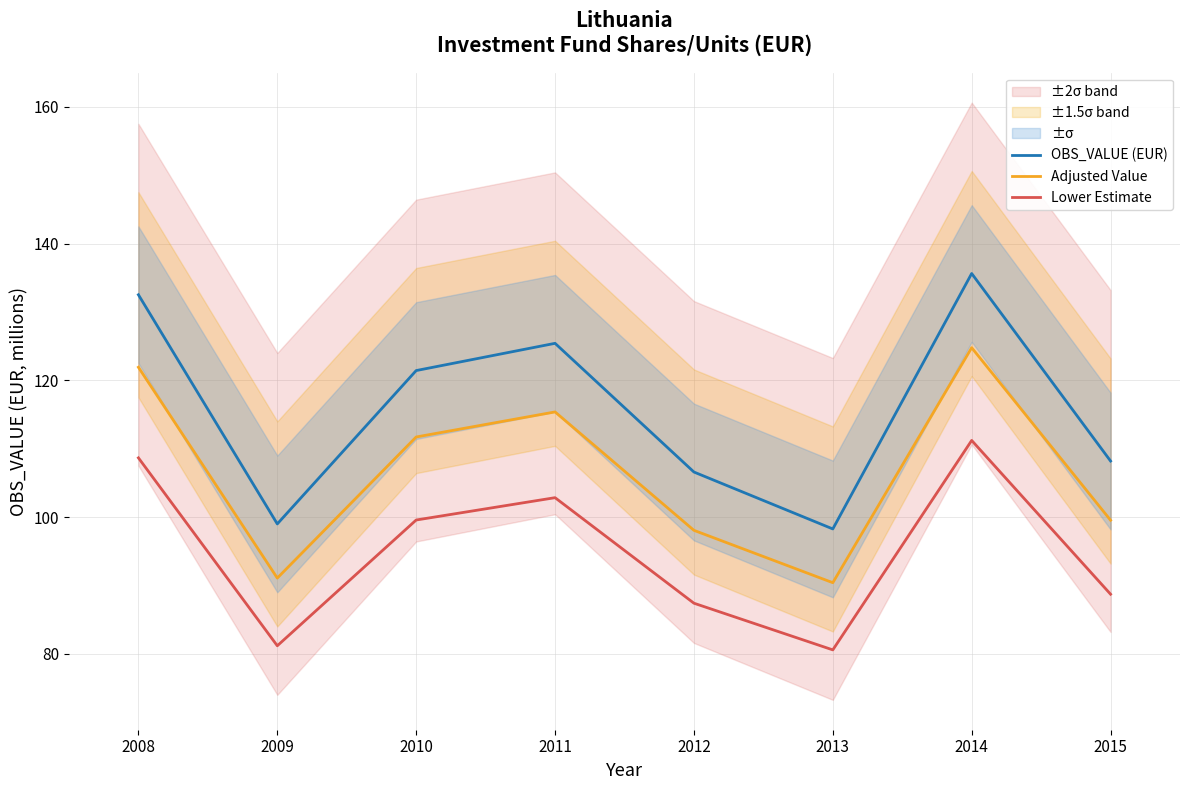

How many values in the Lower Estimate series exceed 99?

4